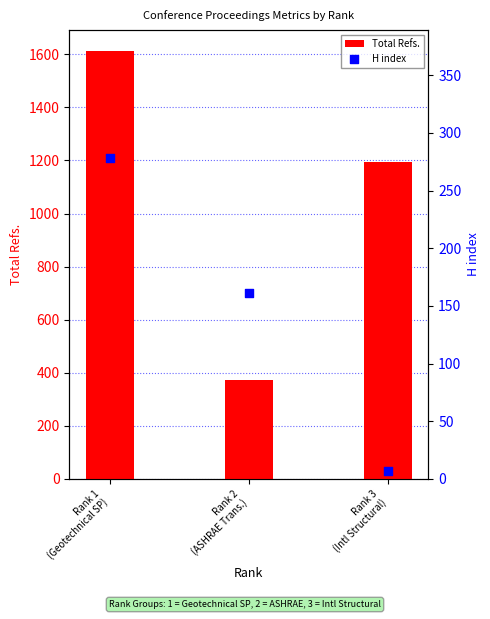

Which series contains the lowest Y value?

H index